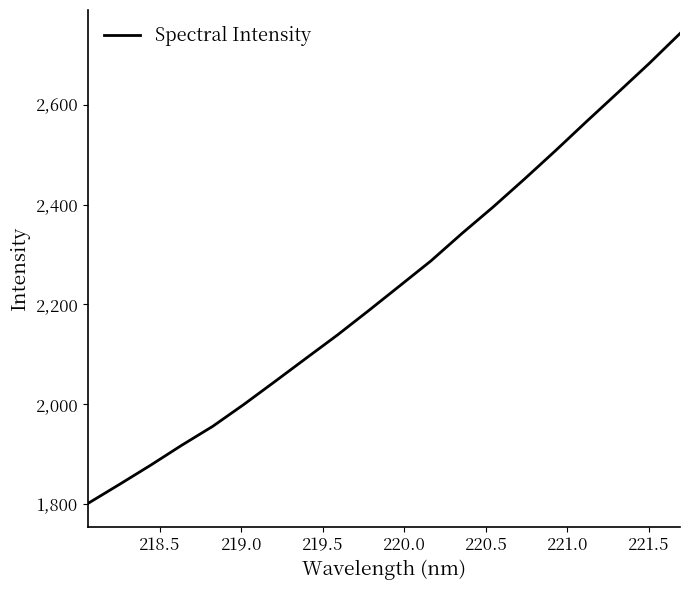

What is the difference between the maximum and minimum values?

940.4